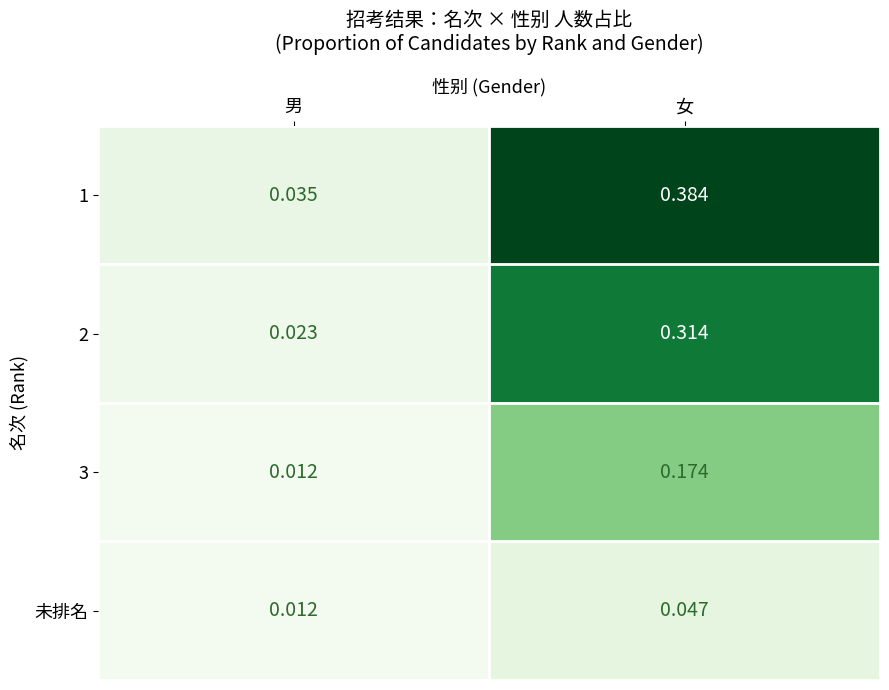

Rank the categories by 1 value from highest to lowest.

女, 男